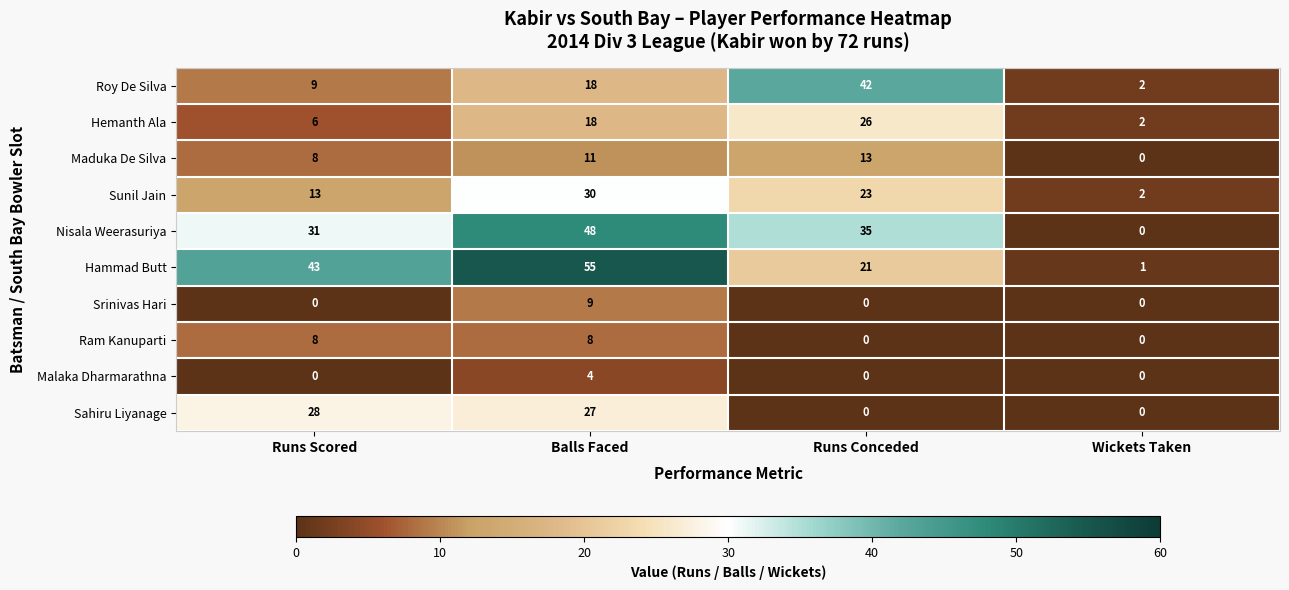

What is the sum of all Hammad Butt values?

120